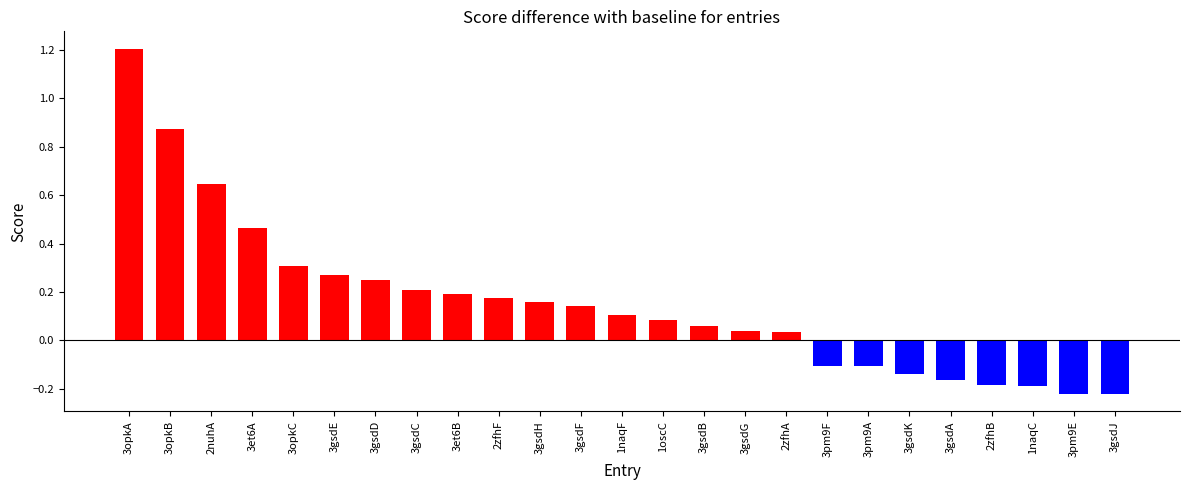

How many values are below 0?

8